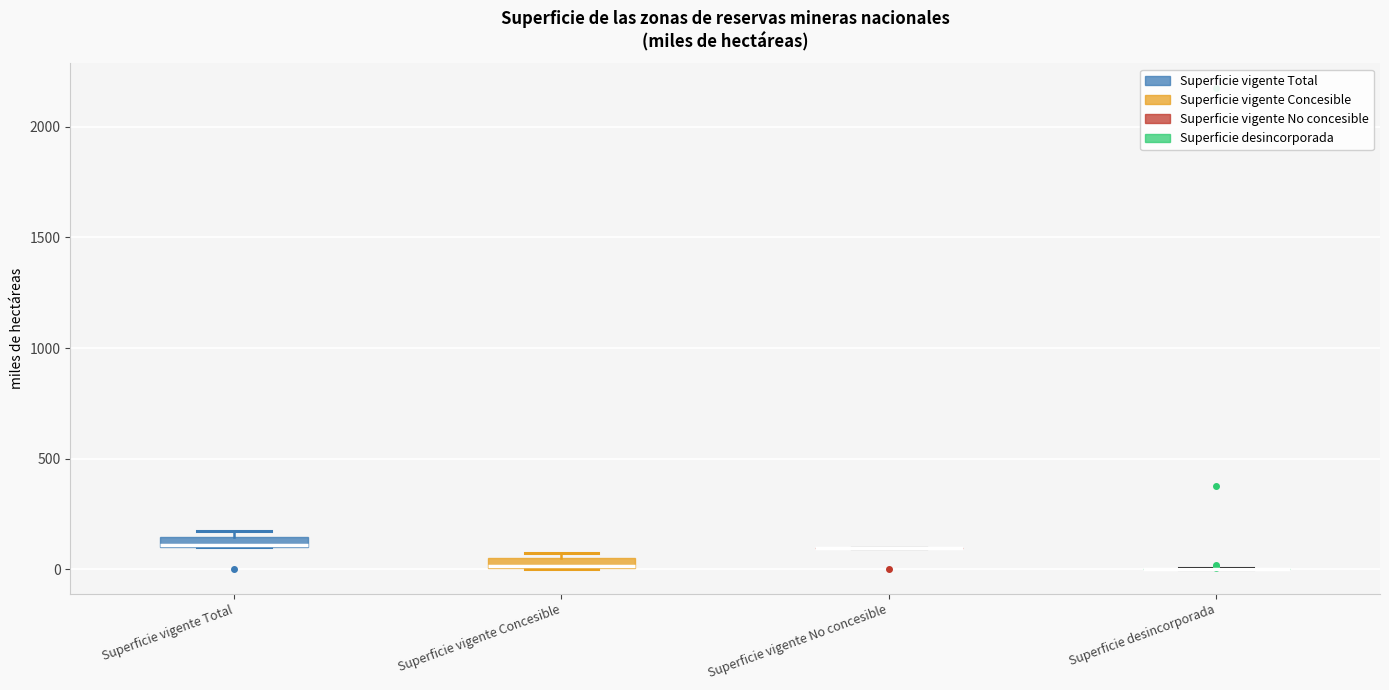

Where is the lower edge of the box for Superficie vigente Total on the y-axis? The values are not printed on the chart, so give them approximately, as read against the axis.

100